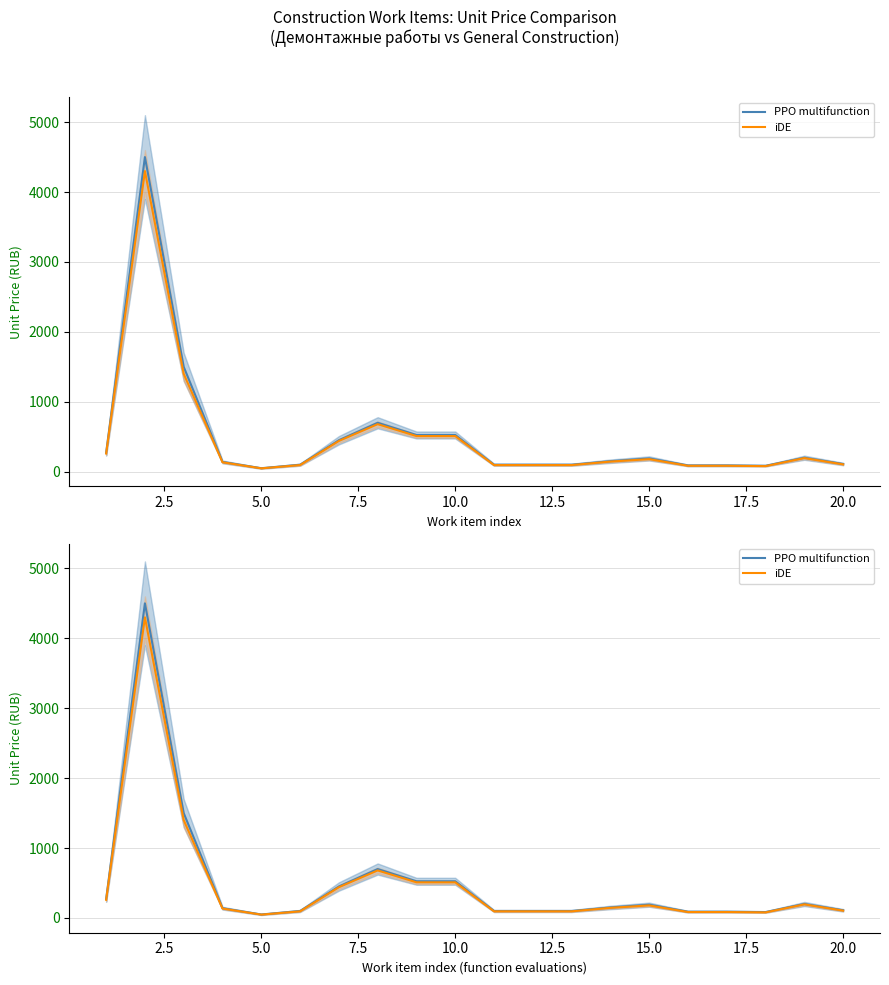

Does the chart display data point markers on the line(s)?

No